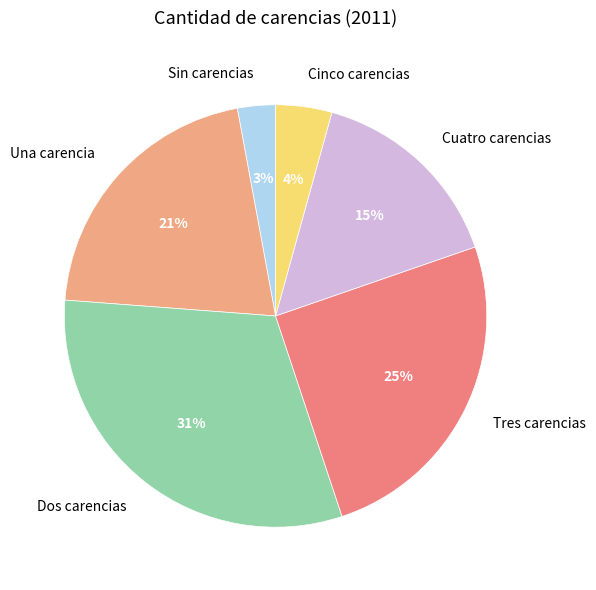

What is the ratio of the value at Una carencia to the value at Tres carencias?

0.8